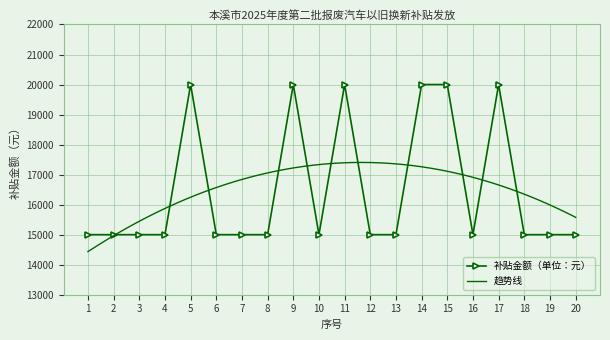

At which category does the chart reach its minimum across all series?

1